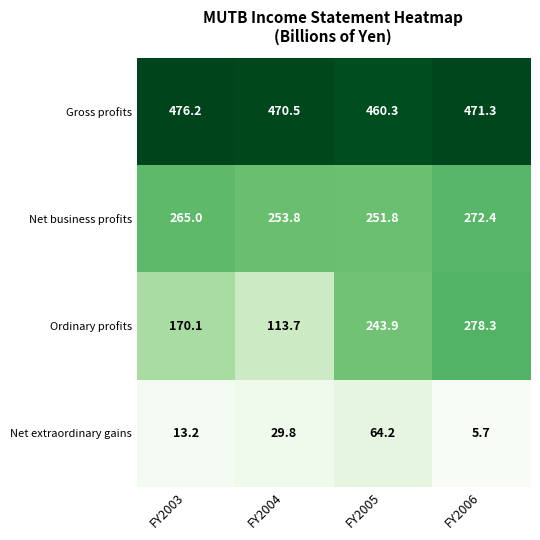

What is the difference between the highest and lowest values at FY2004?

440.7